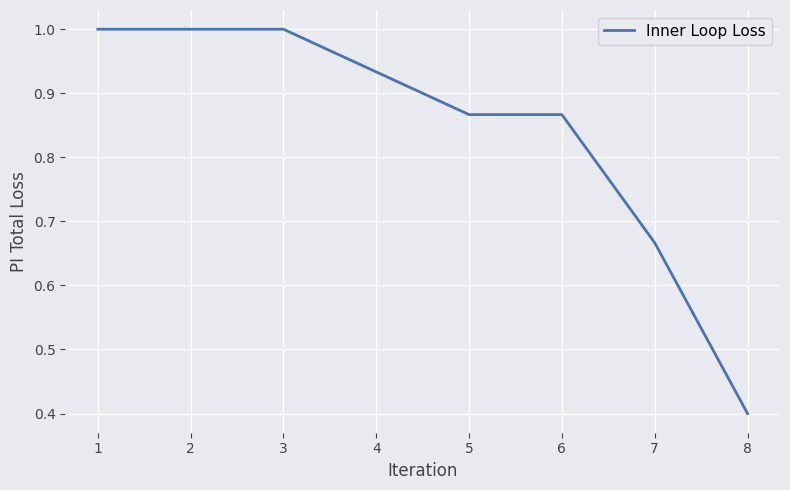

Which category has the lowest value across all series?

8